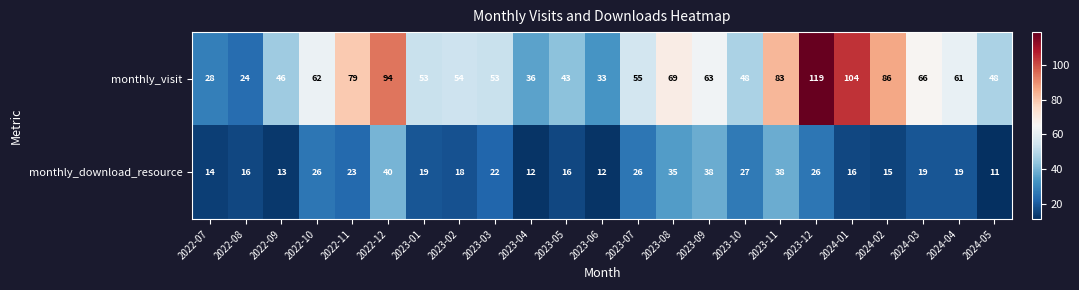

How many distinct data groups are displayed?

2